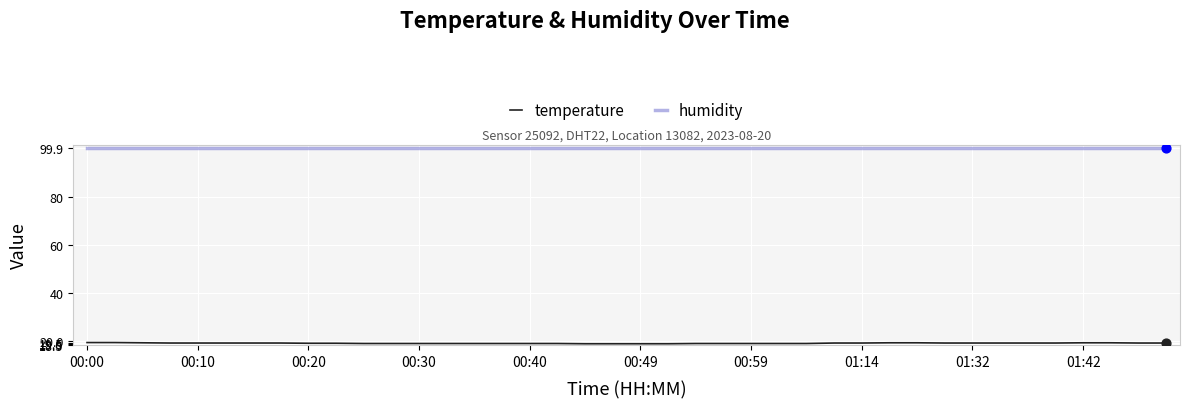

Which series has the largest total across all categories?

humidity